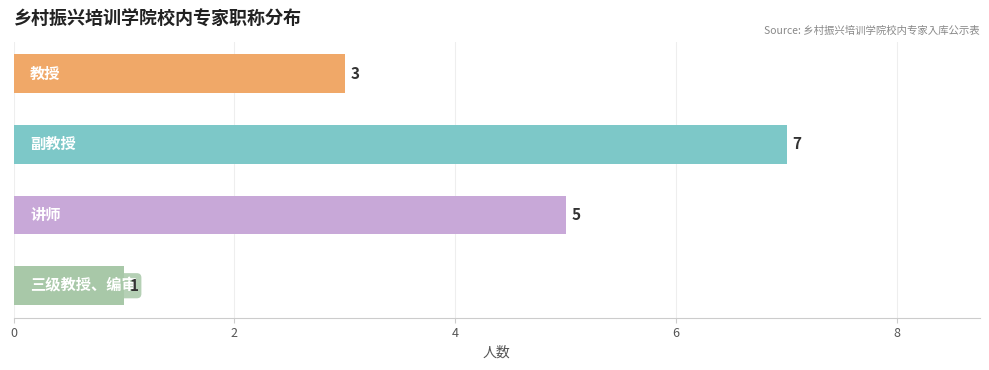

What is the maximum value shown in the chart?

7